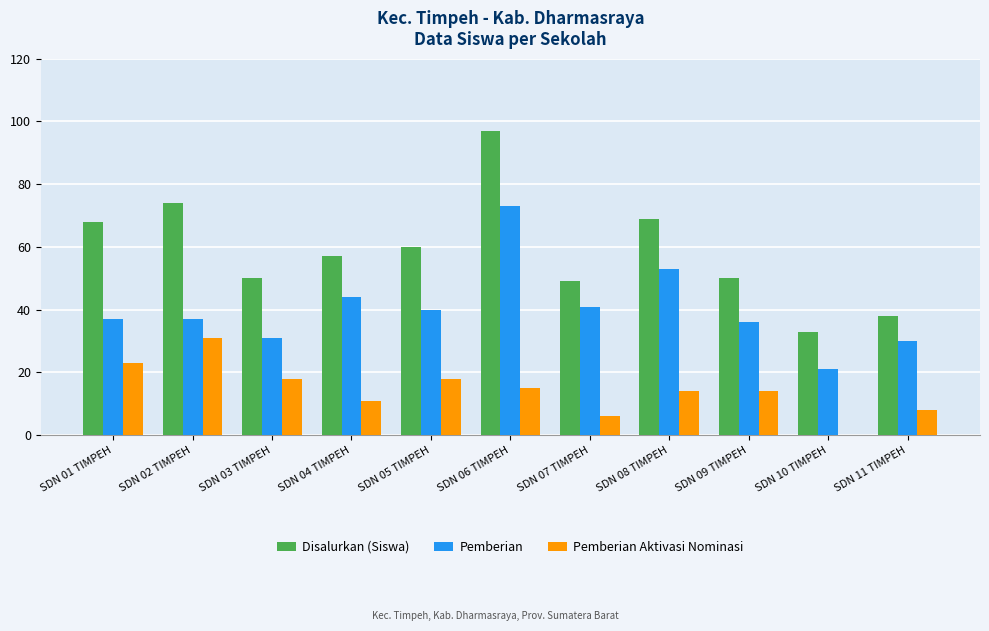

Reading left to right, list all the values displayed in this chart.

Disalurkan (Siswa): 68	74	50	57	60	97	49	69	50	33	38
Pemberian: 37	37	31	44	40	73	41	53	36	21	30
Pemberian Aktivasi Nominasi: 23	31	18	11	18	15	6	14	14	0	8